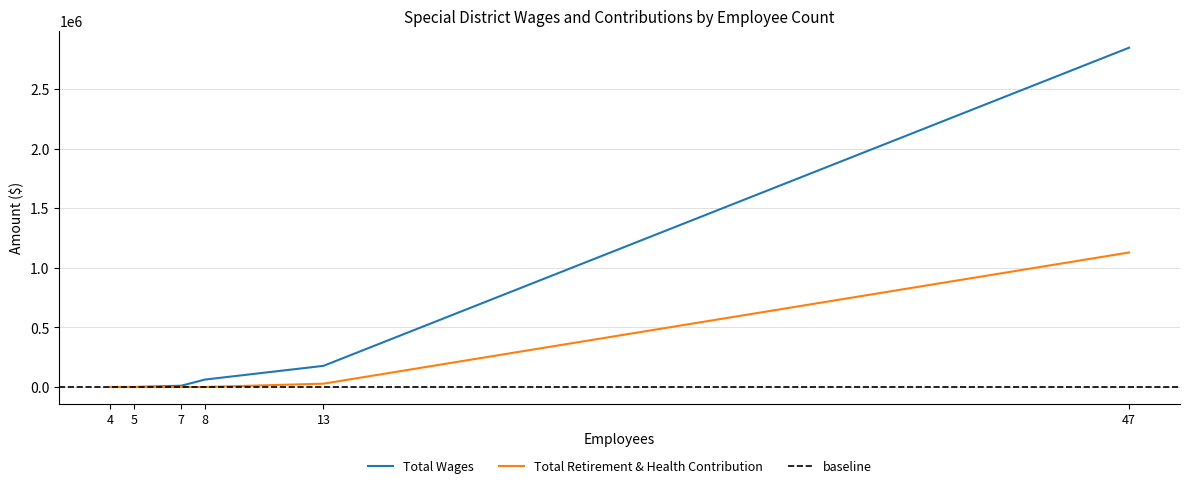

Which has a higher value, 47 or 4?

47